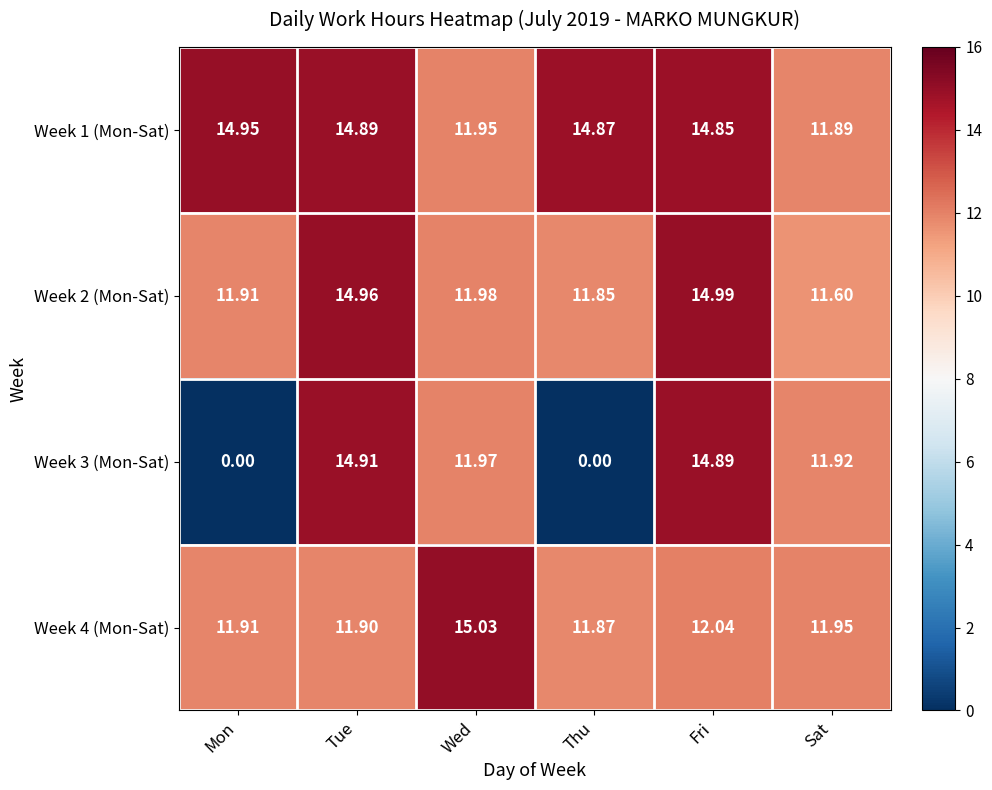

Where does the Week 1 (Mon-Sat) series first go above 14?

Mon